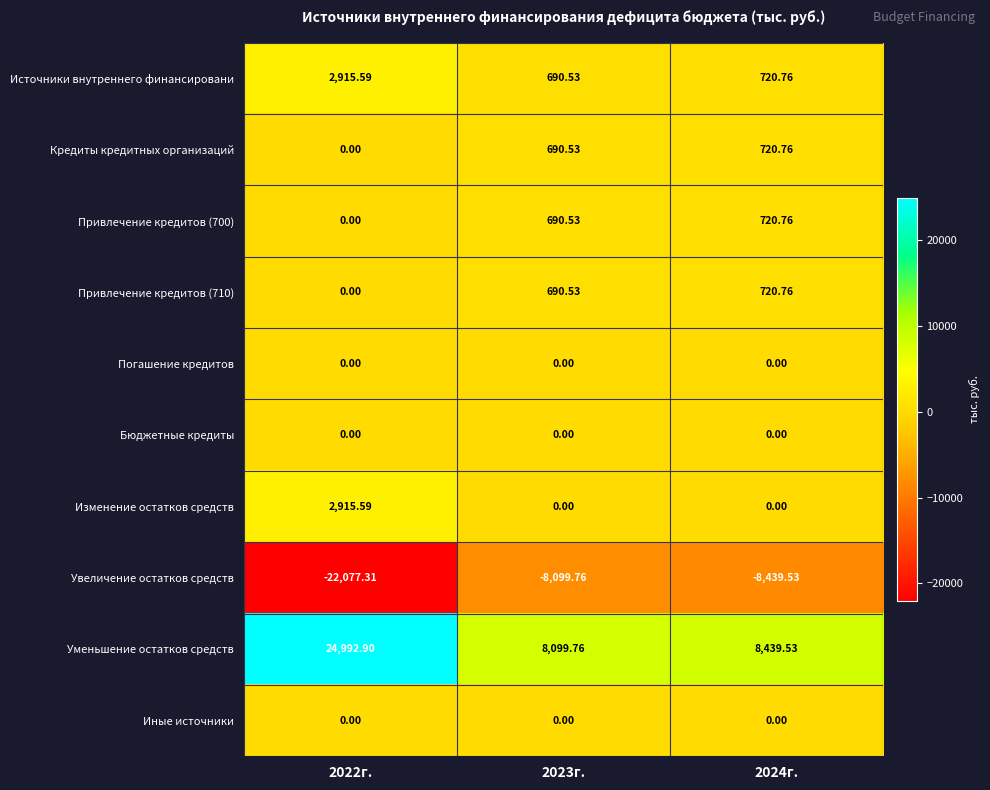

Which series has the widest spread of values?

Уменьшение остатков средств